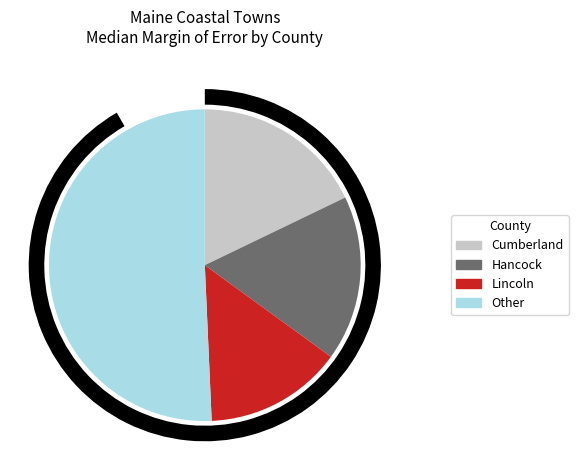

Count the number of slices in the pie.

4